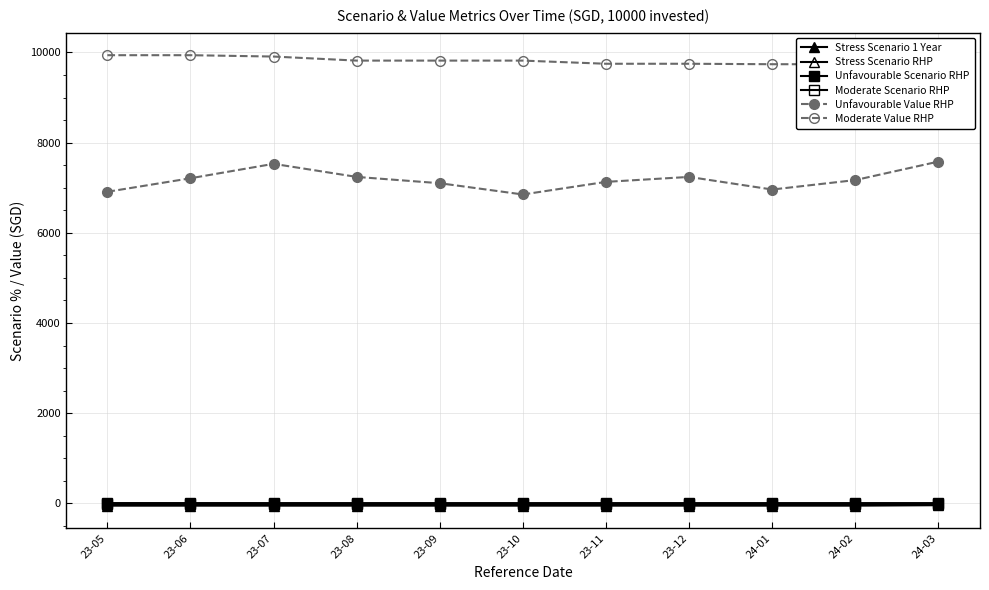

True or false: Moderate Value RHP has more than 0 interior local peaks.

False